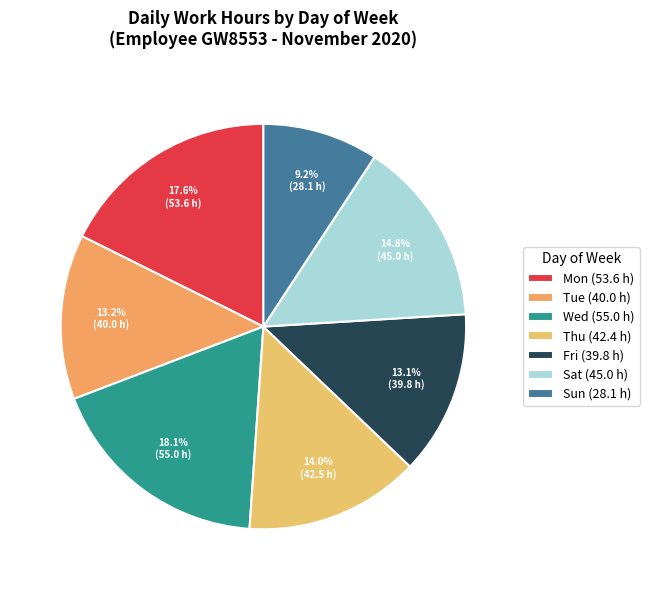

What percentage is NOT represented by Sun?

90.8%